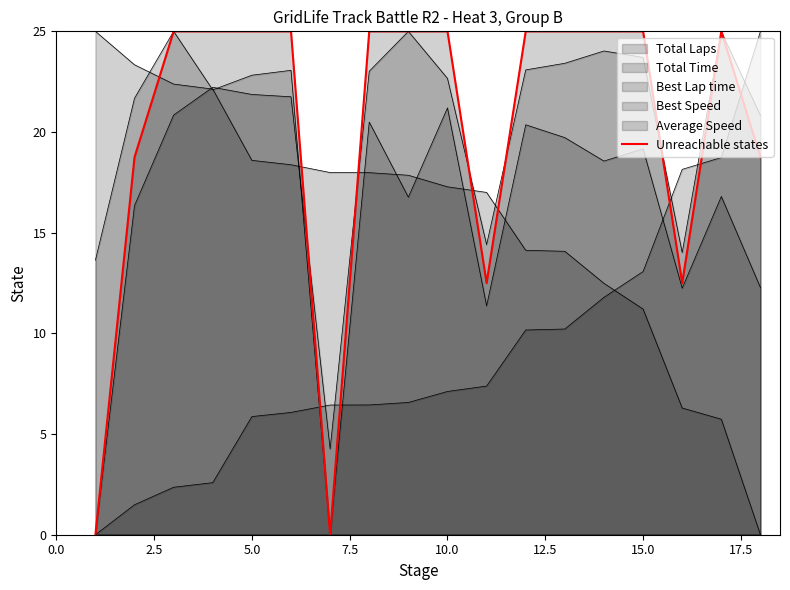

Between 14 and 12.5, which is larger?

14